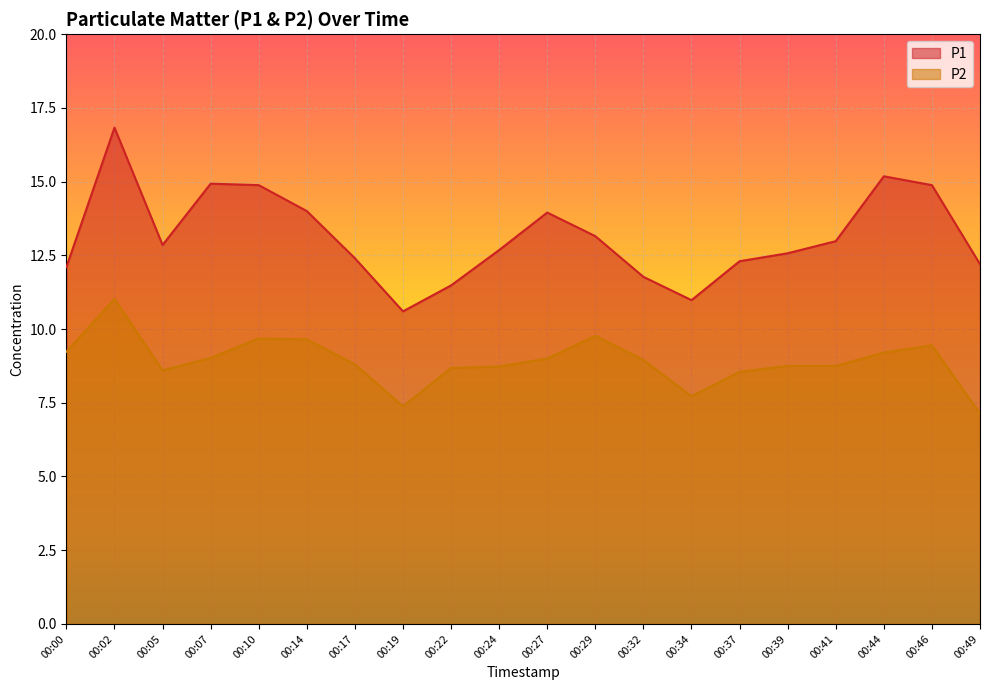

What is the difference between the second highest and second lowest values in the P2 series?

2.4